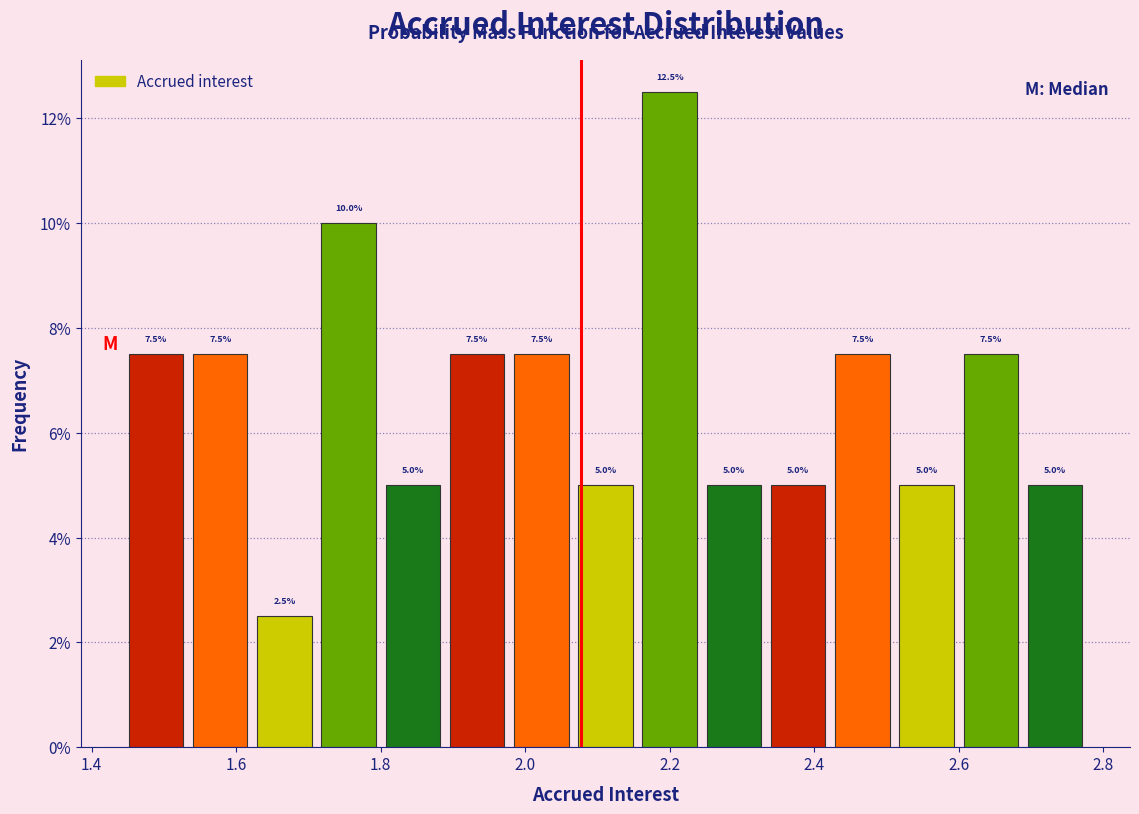

Which range on the x-axis has the tallest bar?

2.16 to 2.24